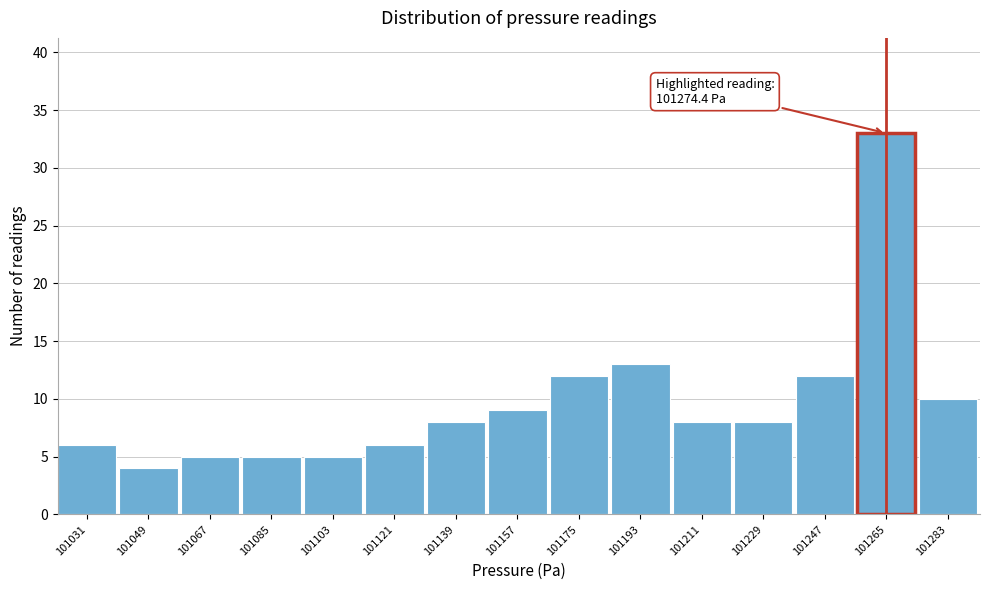

Reading left to right, what are all the values shown in this chart?

101031=6	101049=4	101067=5	101085=5	101103=5	101121=6	101139=8	101157=9	101175=12	101193=13	101211=8	101229=8	101247=12	101265=33	101283=10